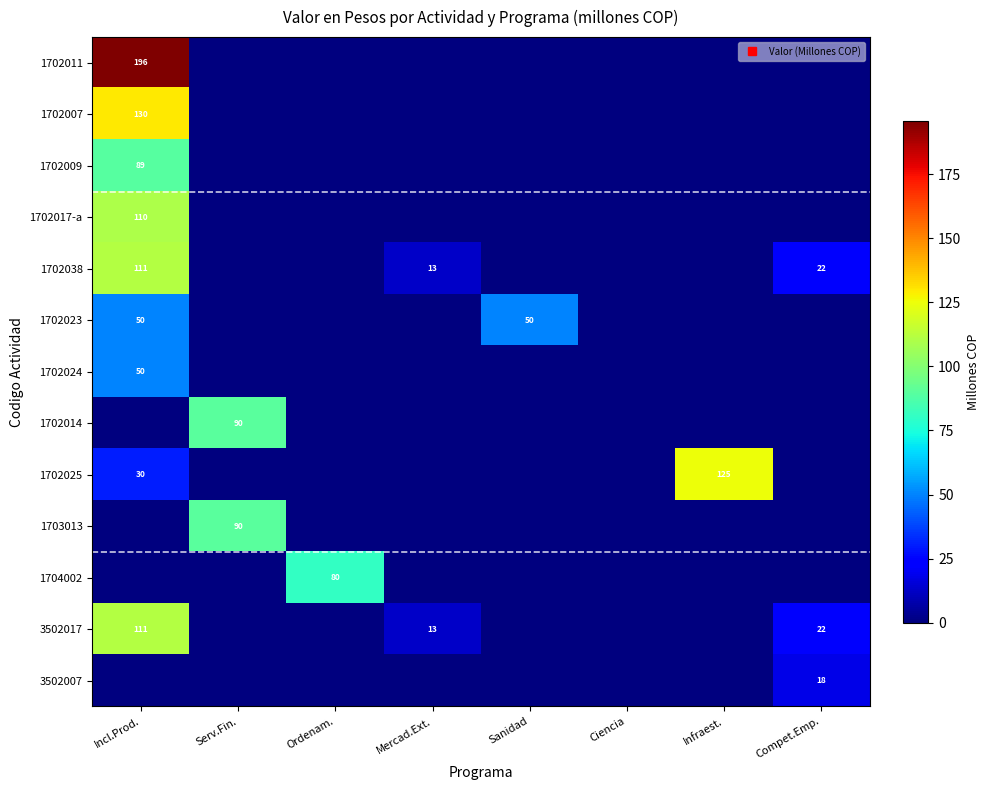

Which has a higher value, Infraest. or Compet.Emp.?

Infraest.